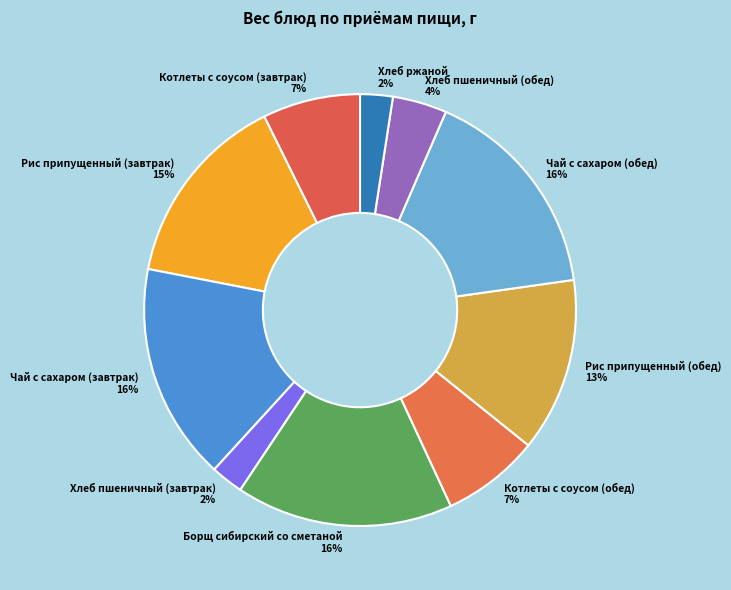

Between Хлеб ржаной and Рис припущенный (завтрак), which is larger?

Рис припущенный (завтрак)